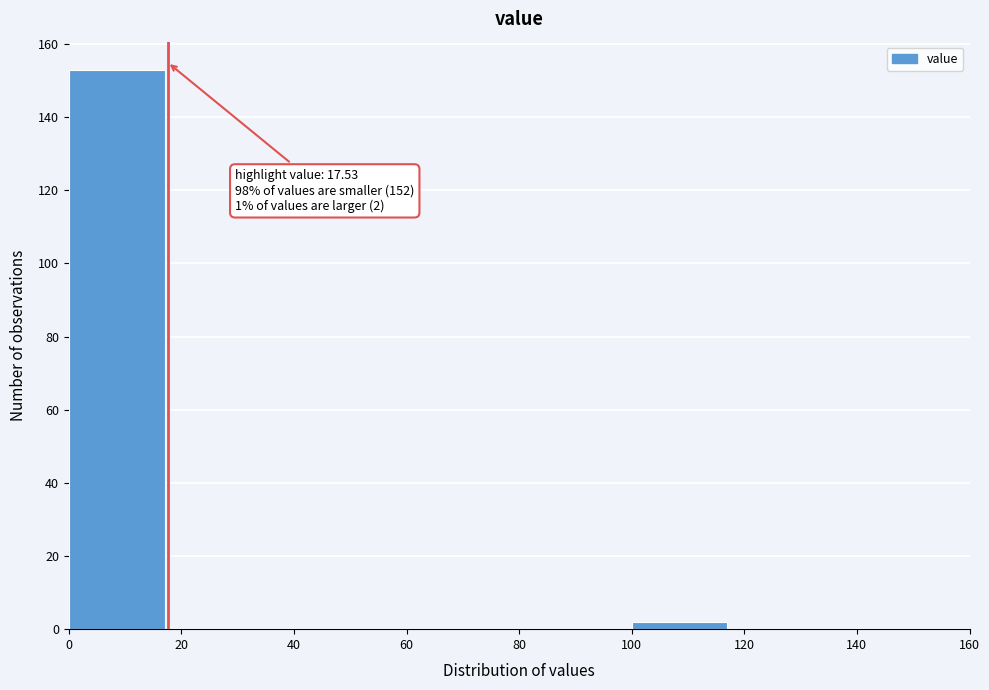

Over which range of the x-axis is the bar tallest?

0 to 20